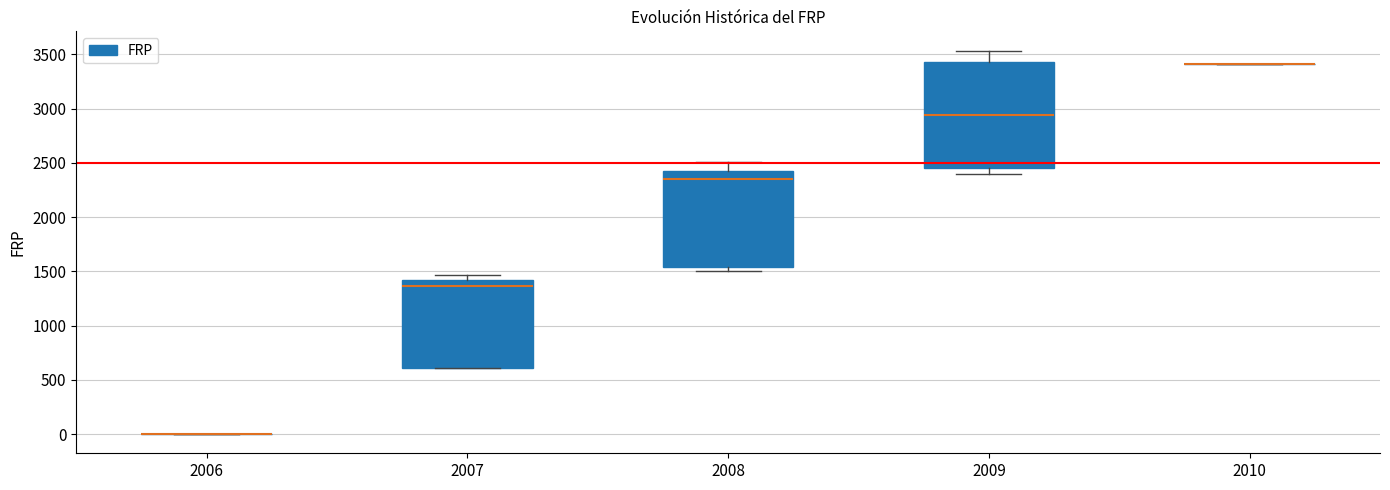

Reading left to right, transcribe this box plot: for each box, give where its median line is, the range the box spans, and where its two whiskers end, as read against the y-axis. The values are not printed on the chart, so give them approximately, as read against the axis.

2006: box collapsed to a line at 0, whiskers 0 to 0
2007: median 1350, box 600 to 1400, whiskers 600 to 1450
2008: median 2350, box 1550 to 2400, whiskers 1500 to 2500
2009: median 2950, box 2450 to 3450, whiskers 2400 to 3550
2010: box collapsed to a line at 3400, whiskers 3400 to 3400